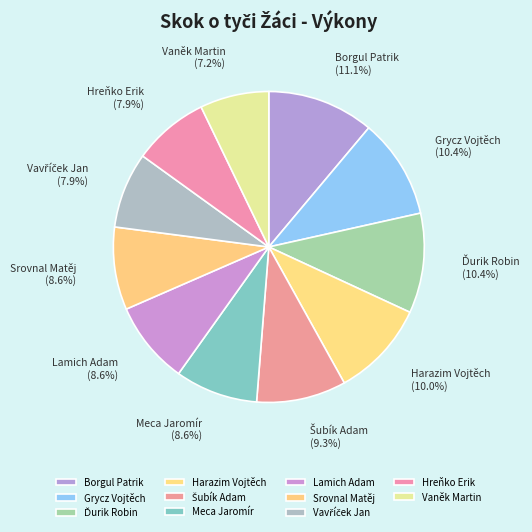

Is it true that Hreňko Erik is 8% of the pie?

True